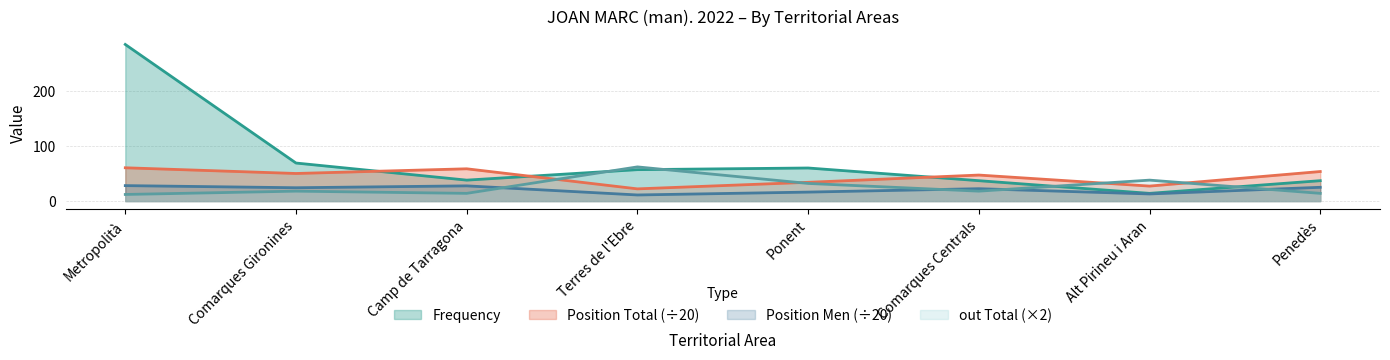

Reading left to right, extract all data points from this chart.

Frequency: 284.0	69.0	38.0	57.0	60.0	37.0	14.0	37.0
Position Total: 60.4	50.0	58.5	22.1	34.0	47.2	27.2	53.6
Position Men: 28.1	24.2	27.6	11.1	16.3	22.4	12.9	25.0
out Total: 12.0	18.0	14.0	62.0	32.0	18.0	38.0	14.0